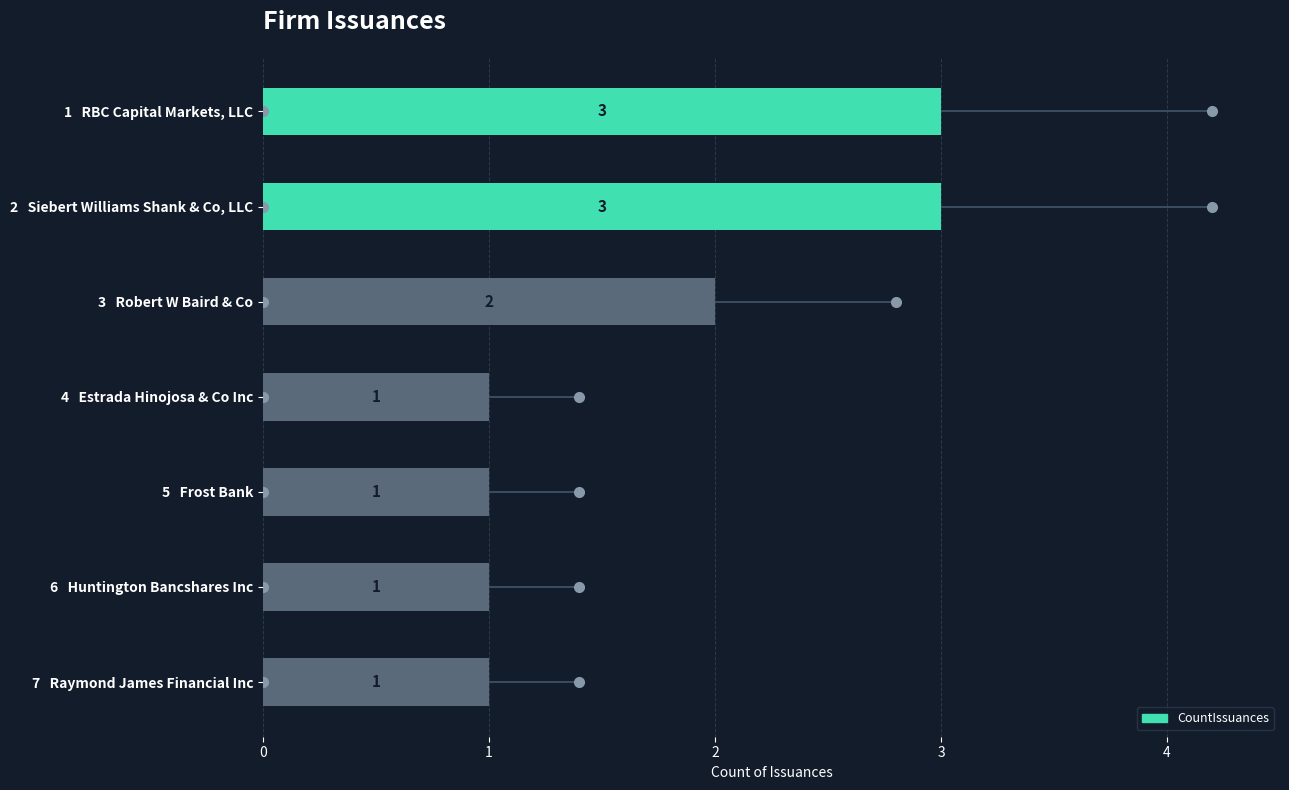

Reading bottom to top, what are all the values shown in this chart?

1	1	1	1	2	3	3